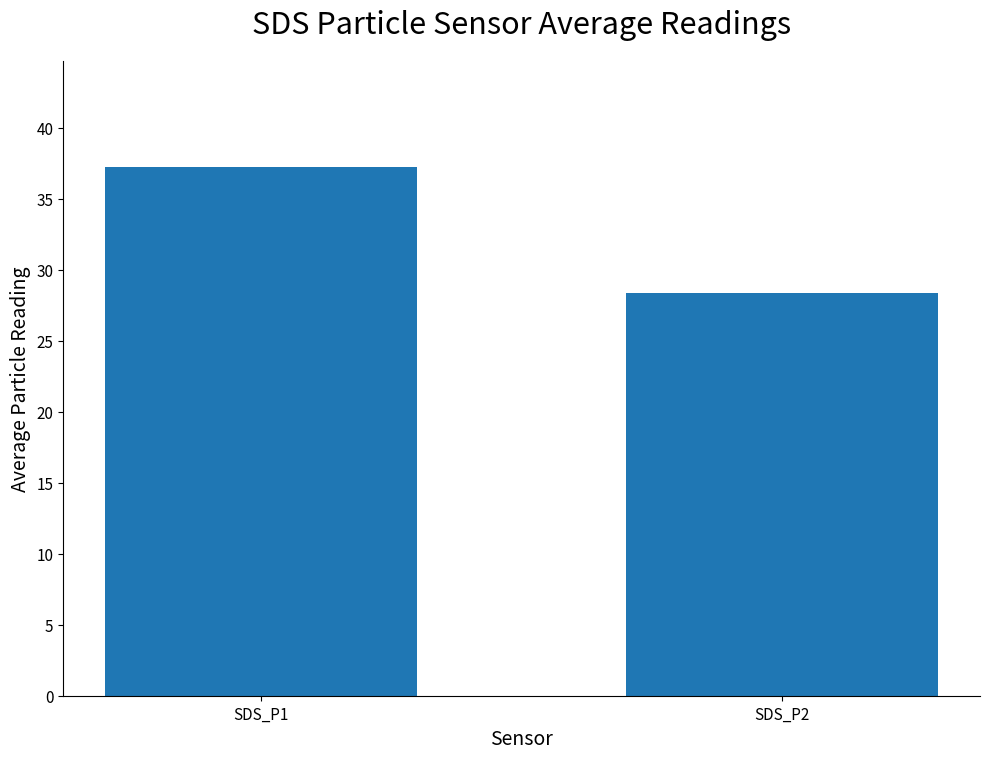

What is the difference between the maximum and minimum values?

8.9